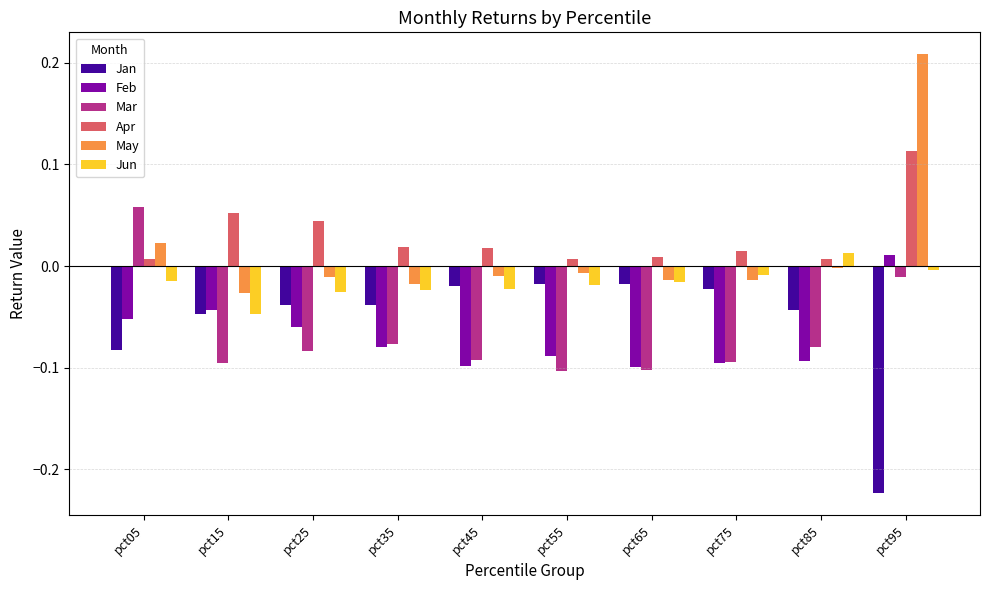

Which label corresponds to the largest value in the chart?

pct95